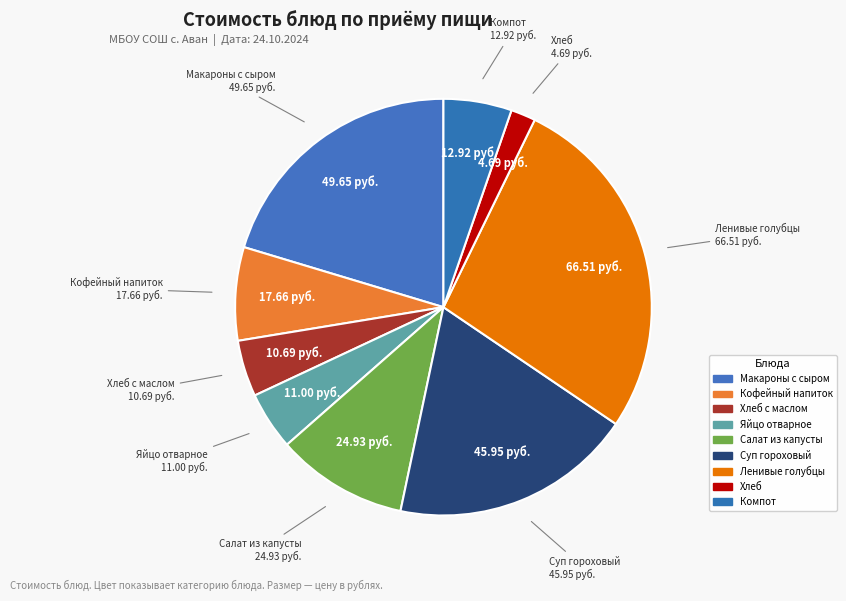

Count the number of slices in the pie.

9